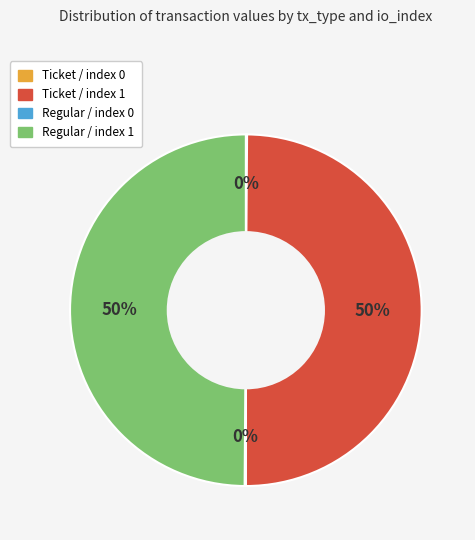

To the nearest percent, what is the average slice percentage?

25%